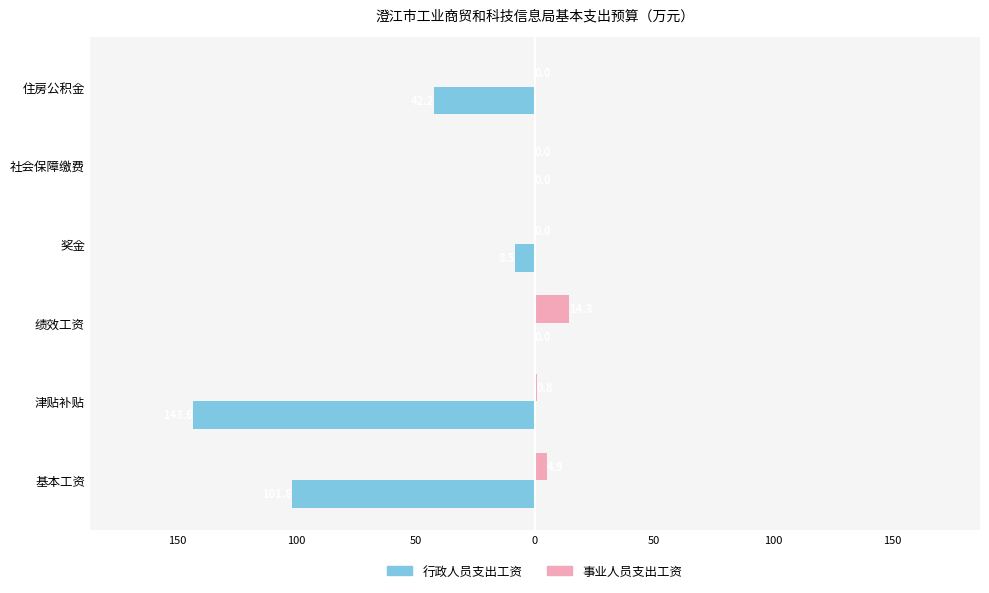

What are all the series names shown in the legend?

行政人员支出工资, 事业人员支出工资